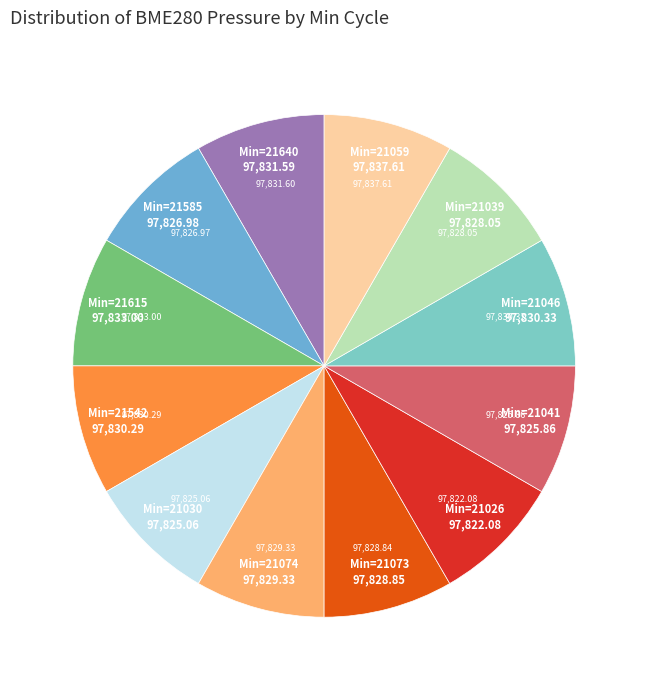

Count the number of slices in the pie.

12